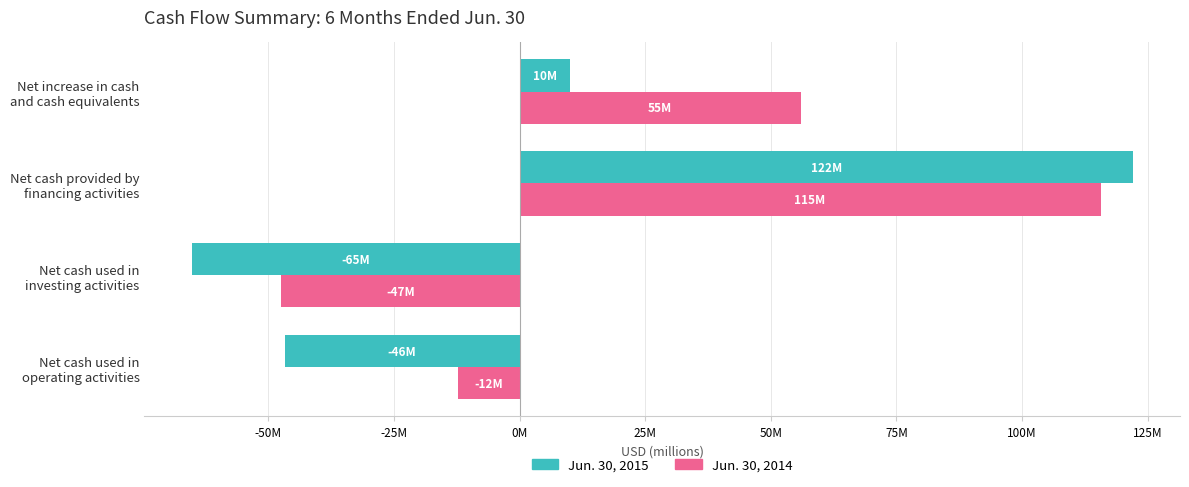

Which series has the largest total across all categories?

Jun. 30, 2014